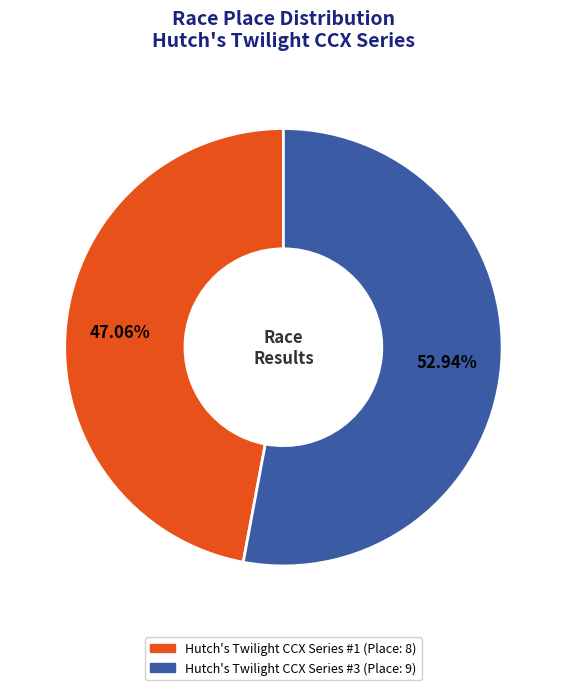

True or false: Hutch's Twilight CCX Series #1 accounts for 60% of the total.

False